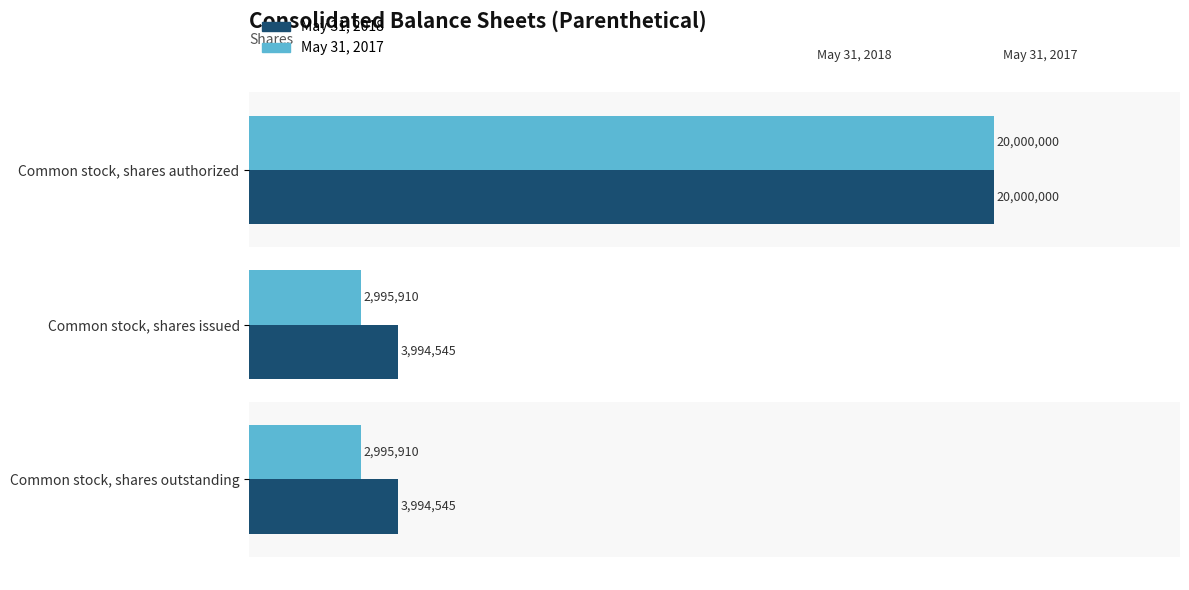

Count the May 31, 2018 values in the range 3994545 to 20000000.

3